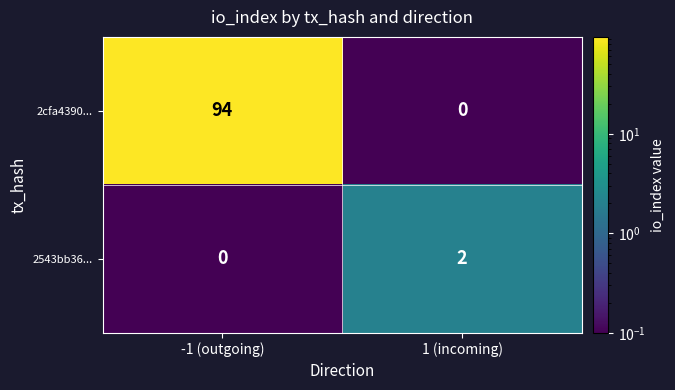

Which series has the largest total across all categories?

2cfa4390...